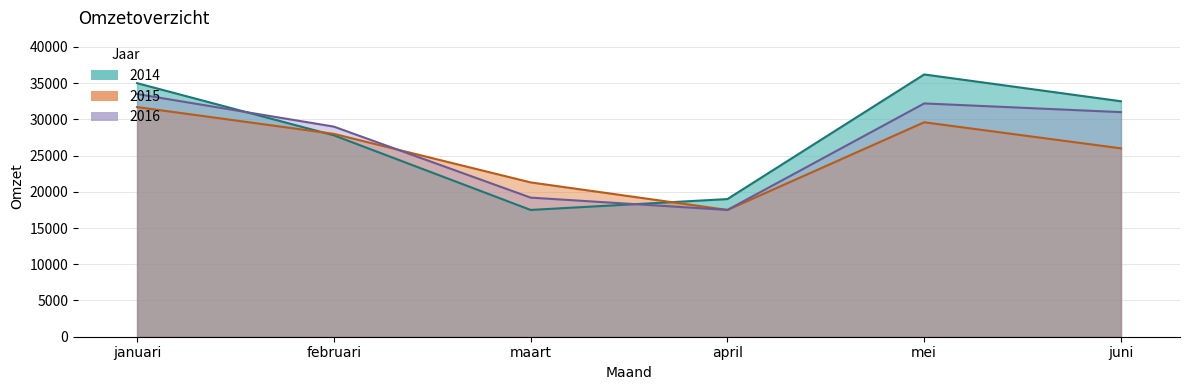

What is the value of the 2014 point at the 3rd from the left?

17500